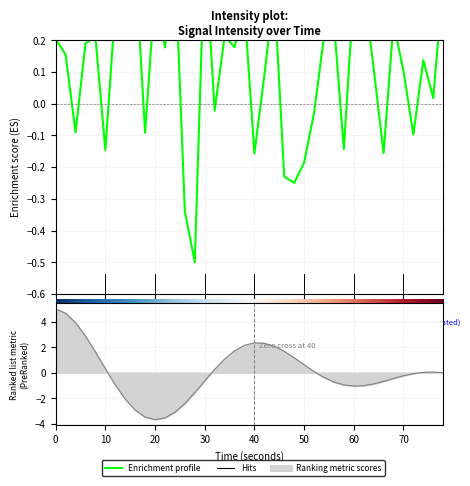

What is the greatest value displayed?

0.5